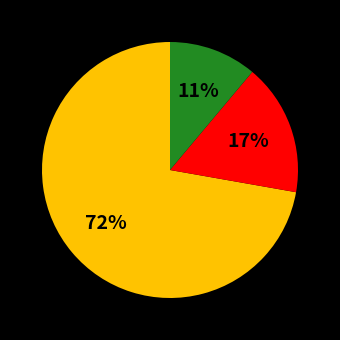

To the nearest percent, what is the average slice percentage?

33%